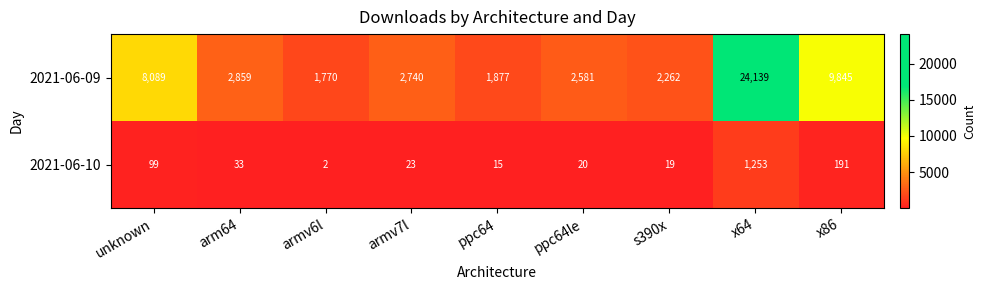

How many data points does each series have?

9